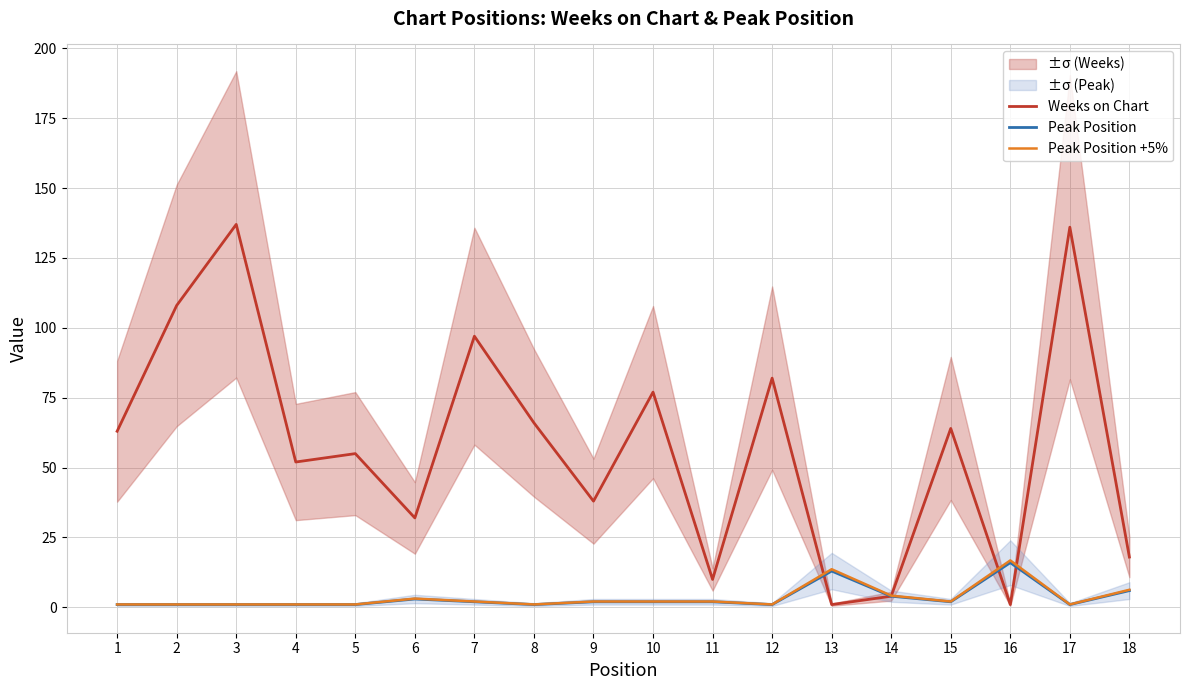

How many lines are shown in the chart?

3